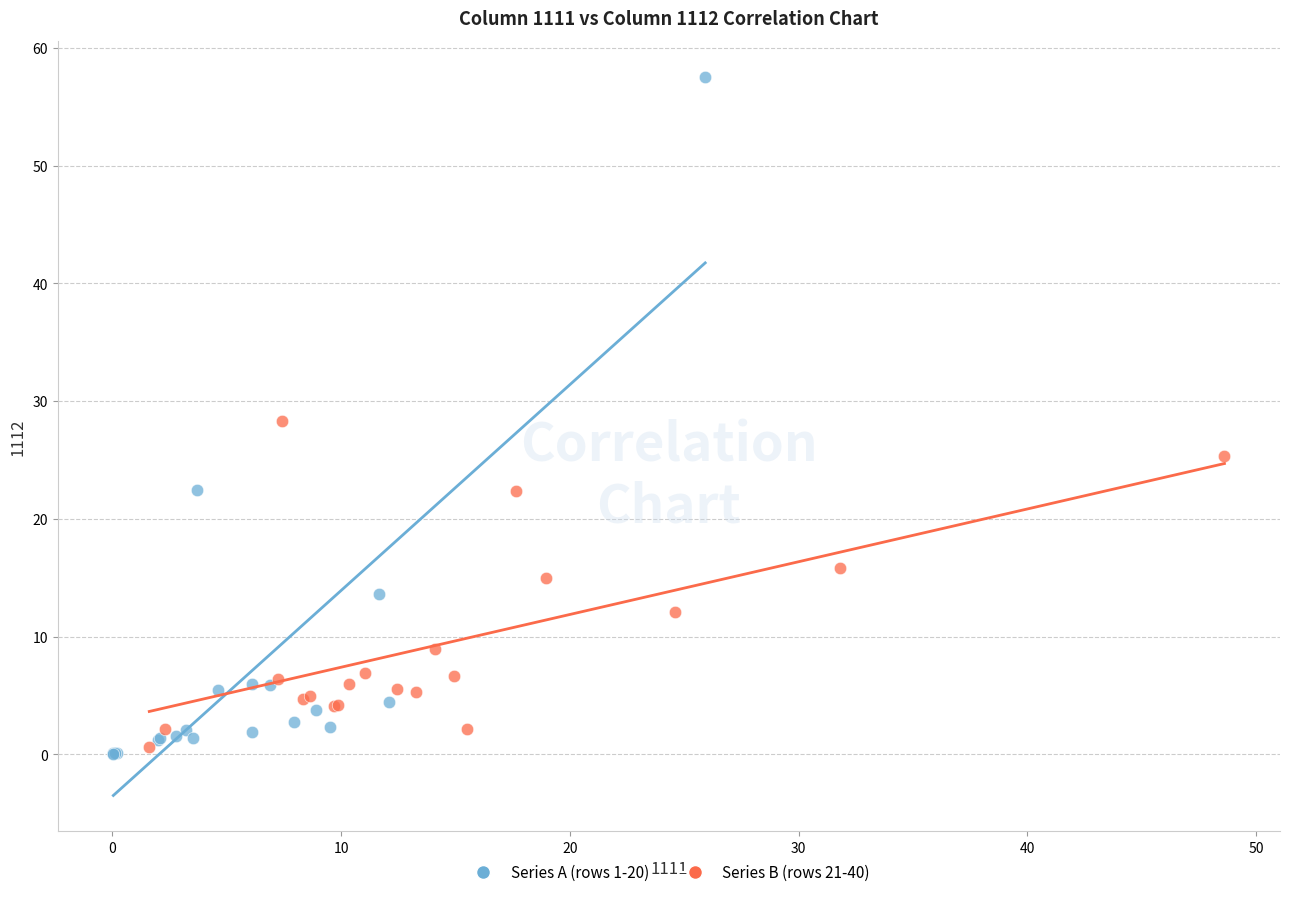

Which series has the widest spread of Y values?

Series A (rows 1-20)